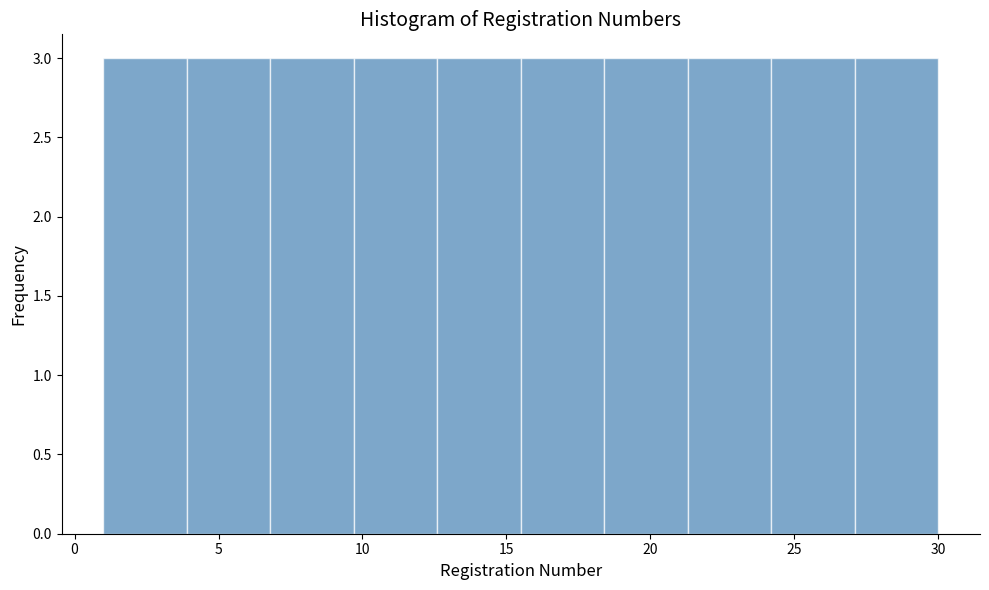

Reading left to right, list every bar in this chart as the range it spans on the x-axis followed by its height. Neither the bar edges nor the heights are printed on the chart, so give them approximately, as read against the axes.

1.0 to 3.9: 3
3.9 to 6.8: 3
6.8 to 9.7: 3
9.7 to 12.6: 3
12.6 to 15.5: 3
15.5 to 18.4: 3
18.4 to 21.3: 3
21.3 to 24.2: 3
24.2 to 27.1: 3
27.1 to 30.0: 3